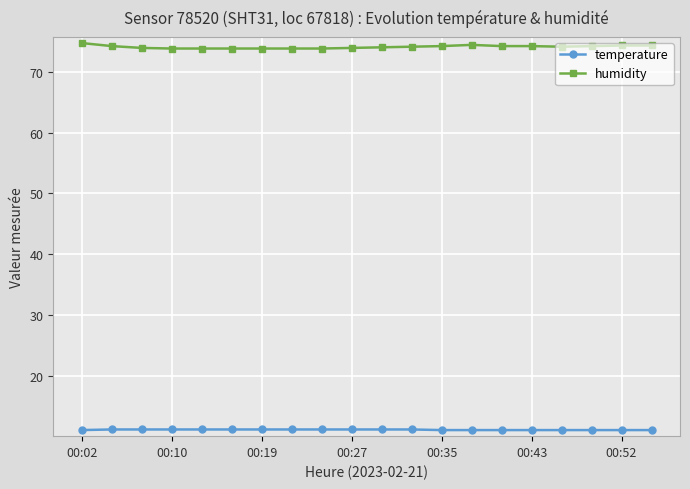

What is the average value of the humidity series?

74.1